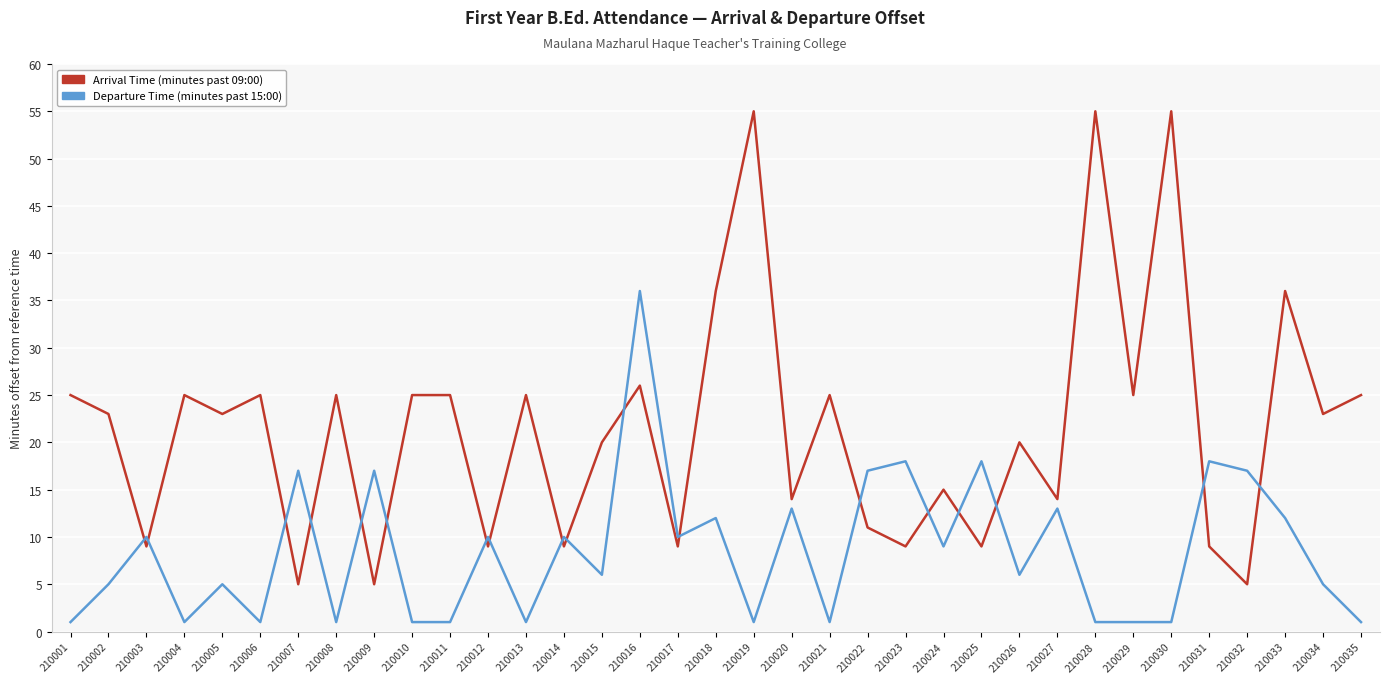

True or false: Departure Time (minutes past 15:00) has more than 2 interior local peaks.

True